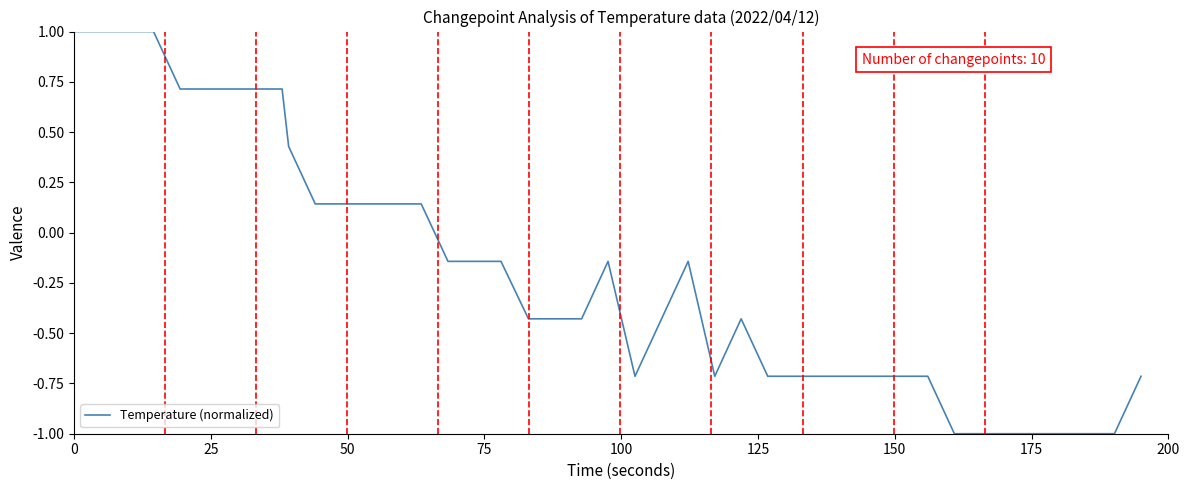

What is the minimum value shown in the chart?

-1.0